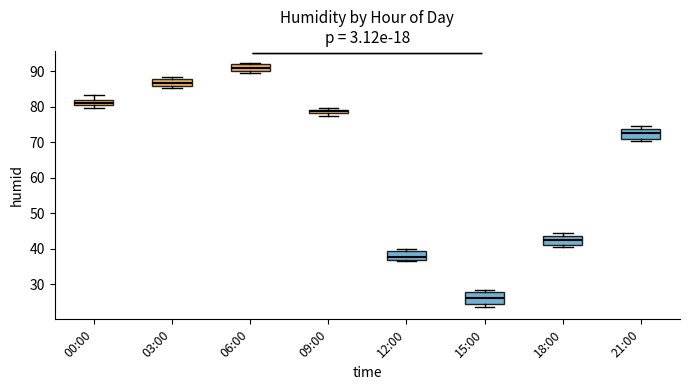

Which box has the highest median line?

06:00